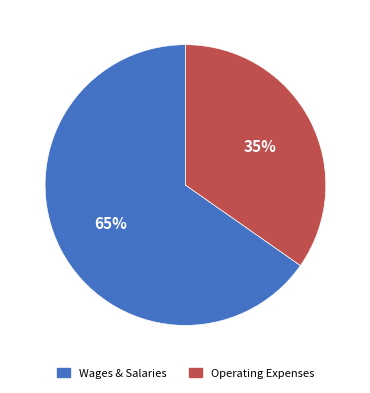

What is the largest slice in the pie chart?

Wages & Salaries